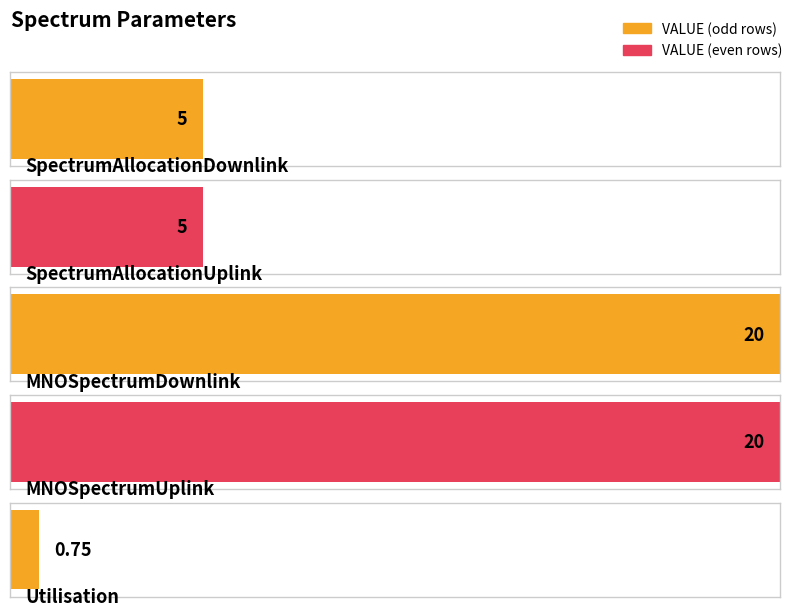

Rank the categories by value from highest to lowest.

MNOSpectrumDownlink, MNOSpectrumUplink, SpectrumAllocationDownlink, SpectrumAllocationUplink, Utilisation